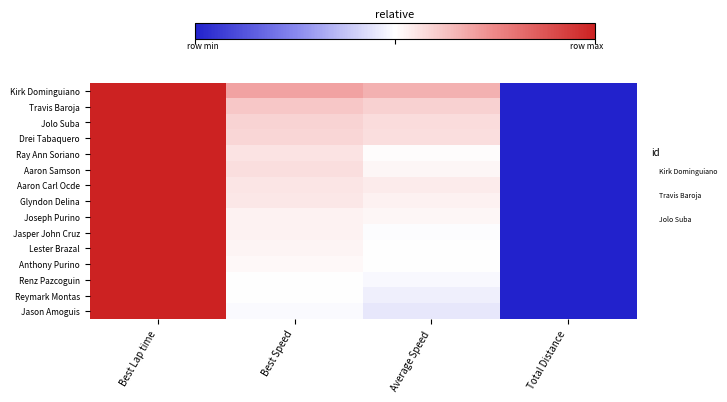

Which has a higher value, Average Speed or Total Distance?

Average Speed